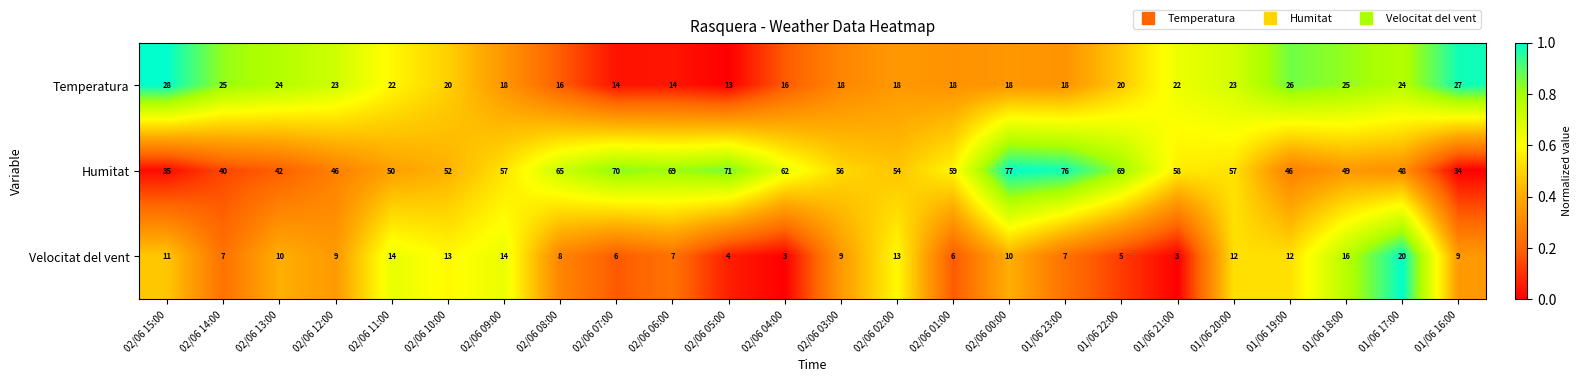

At how many categories does at least one series exceed 51?

15